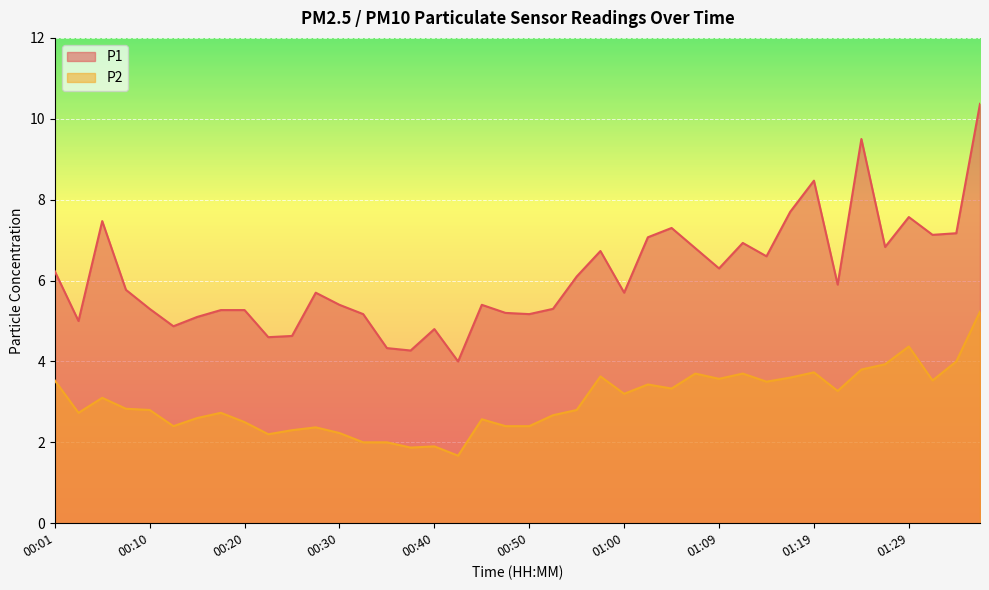

What position from the left is 00:42?

18